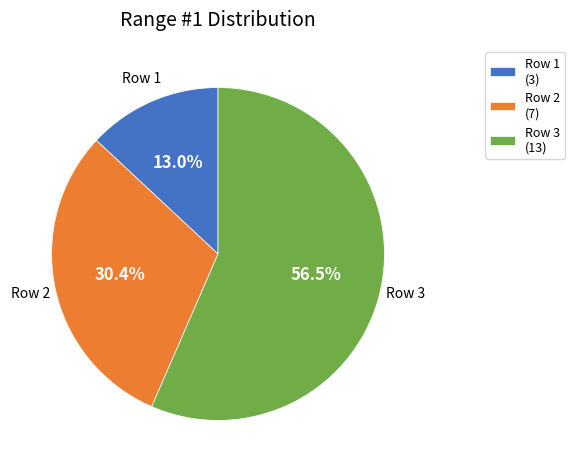

Rank the categories by value from highest to lowest.

Row 3, Row 2, Row 1